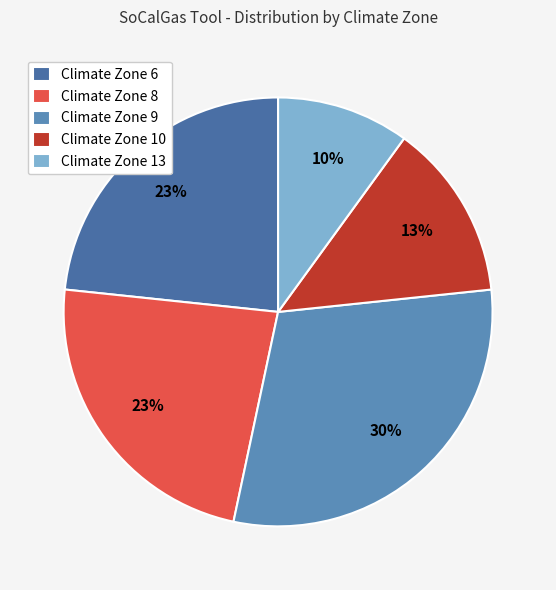

Count the number of slices in the pie.

5